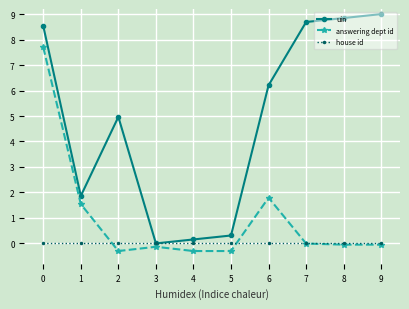

The uin series shows 5.0 at 2. True or false?

True